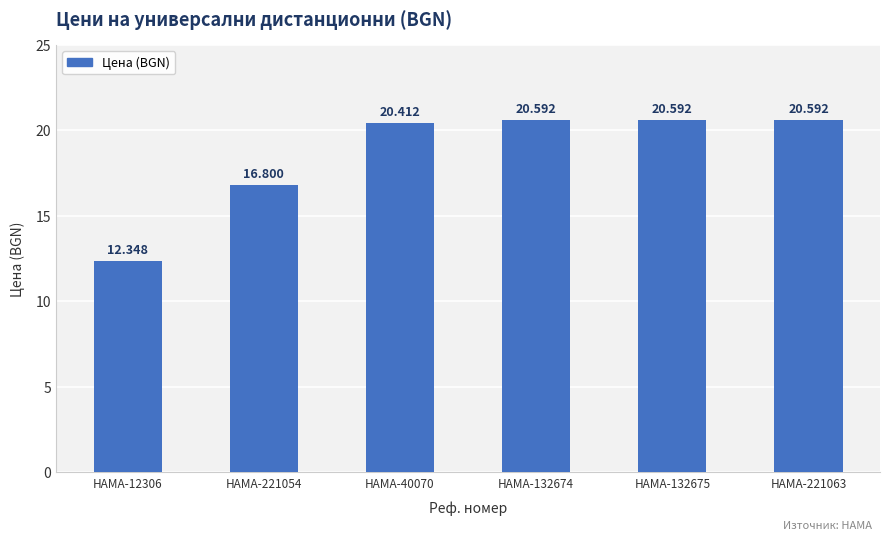

Reading left to right, extract all data points from this chart.

12.3	16.8	20.4	20.6	20.6	20.6